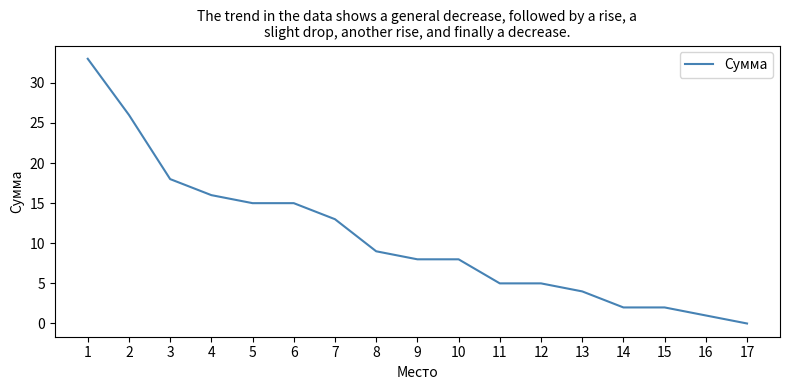

Which label corresponds to the largest value in the chart?

1